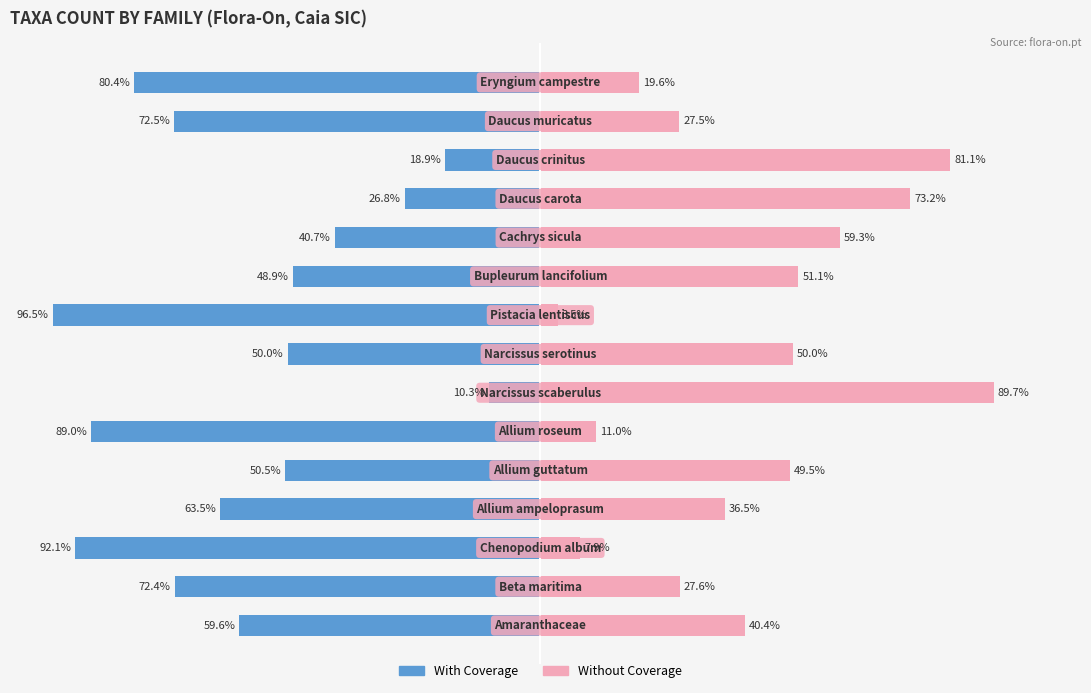

What is the sum of the With Coverage values at 7 and 8?

-146.5